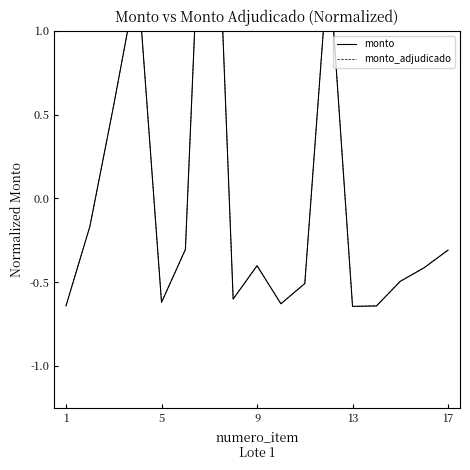

Which series has the largest total across all categories?

monto_adjudicado